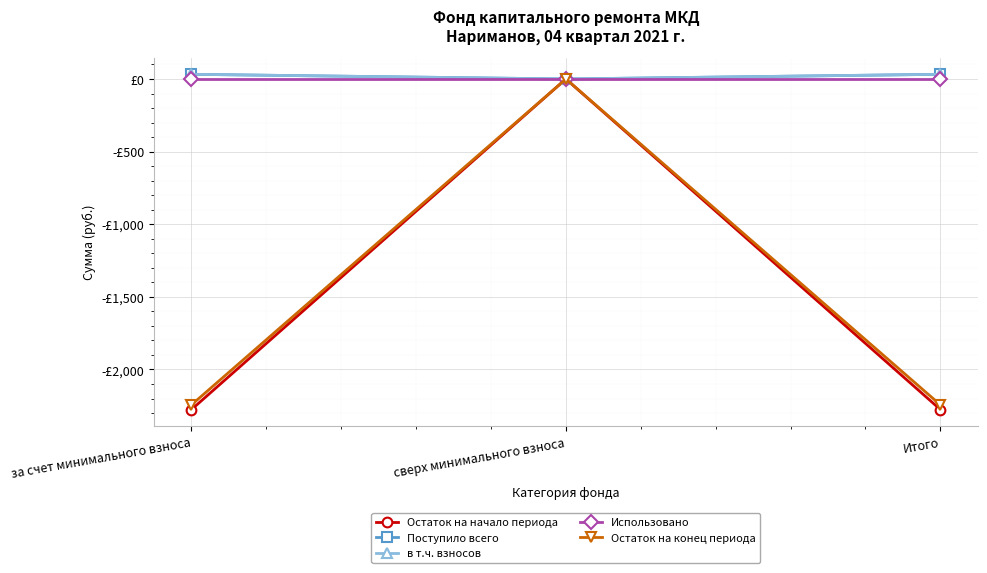

At which label is Поступило всего closest to 16?

сверх минимального взноса